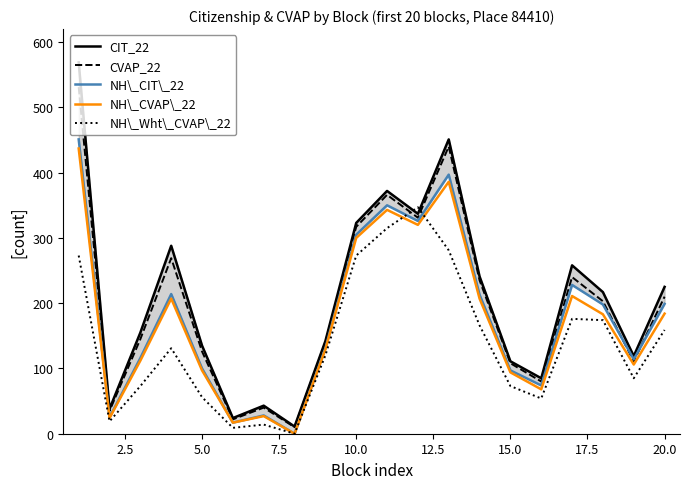

True or false: CVAP_22 and CIT_22 intersect in this chart.

False